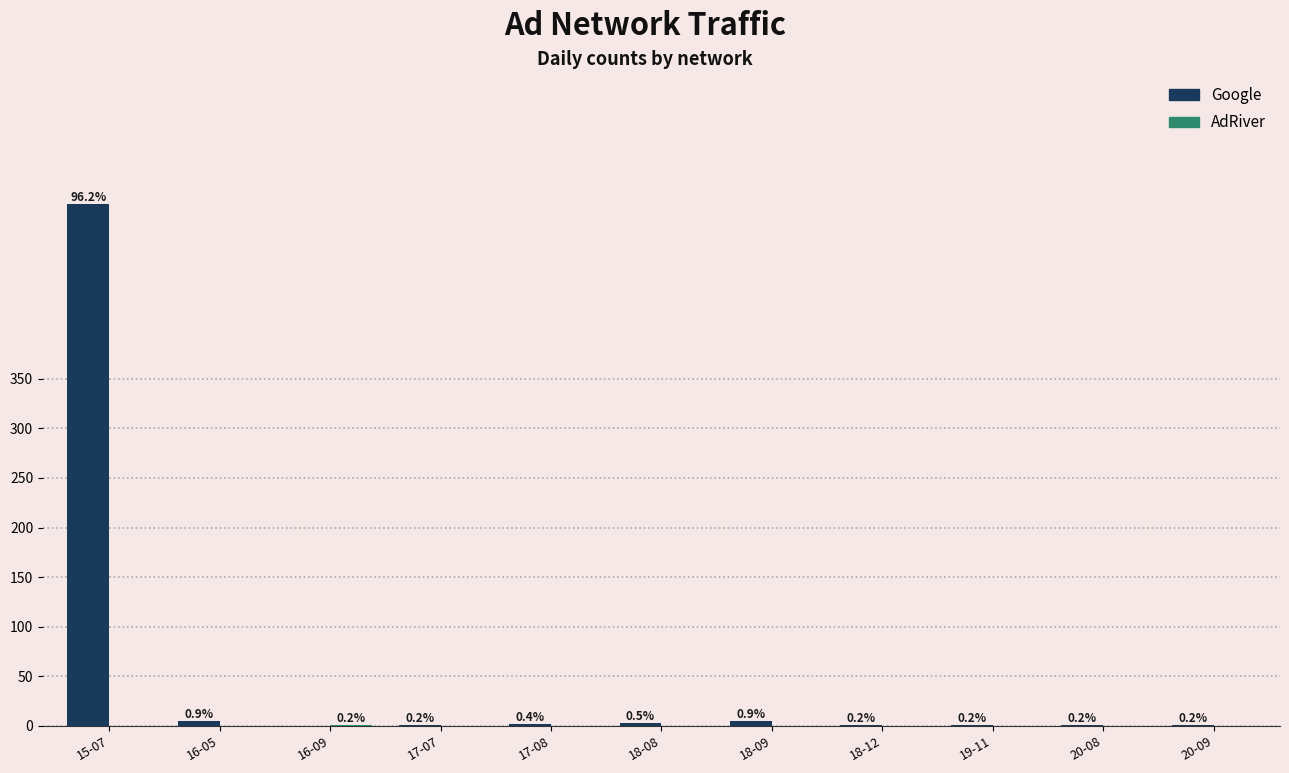

What is the difference between the maximum and second lowest values in the AdRiver series?

1